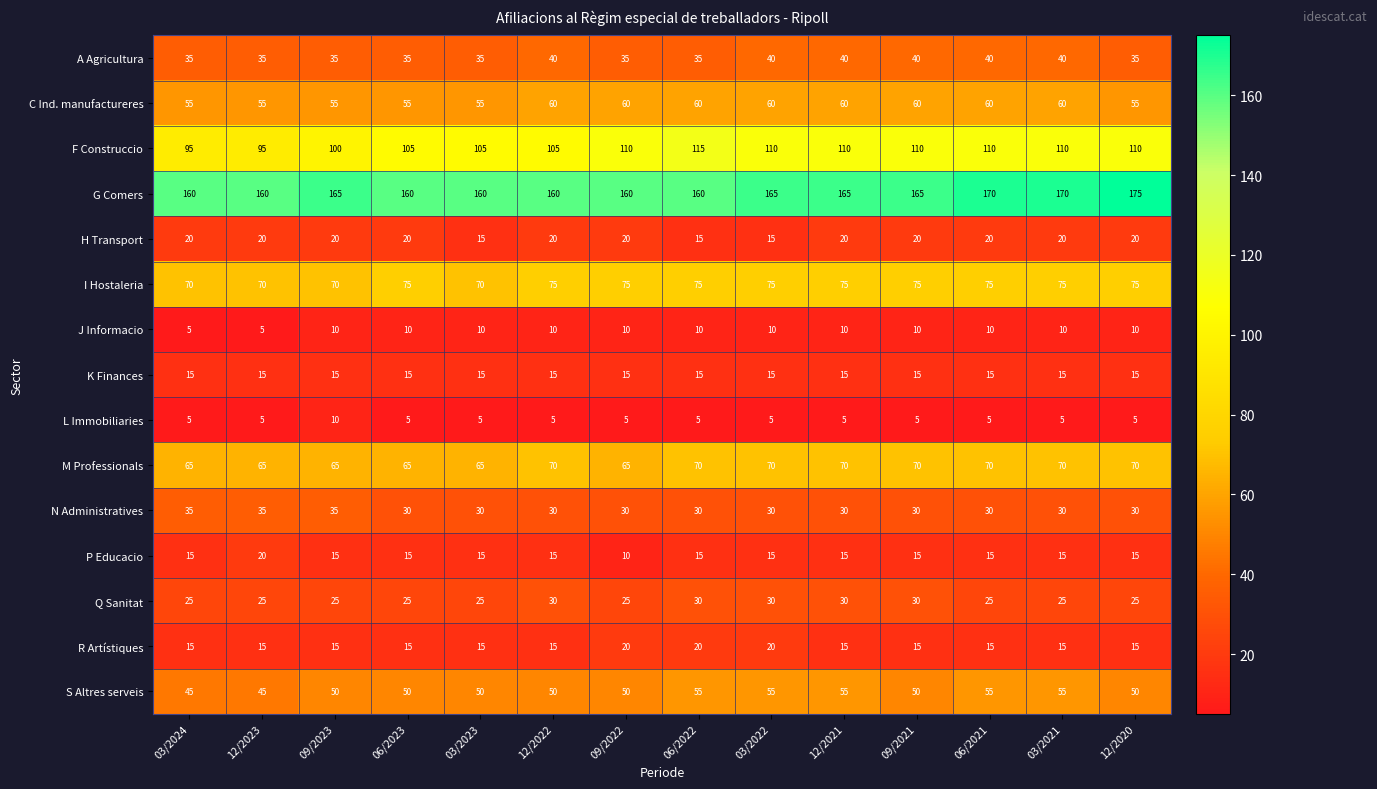

What value does the L Immobiliaries series have at 03/2024?

5